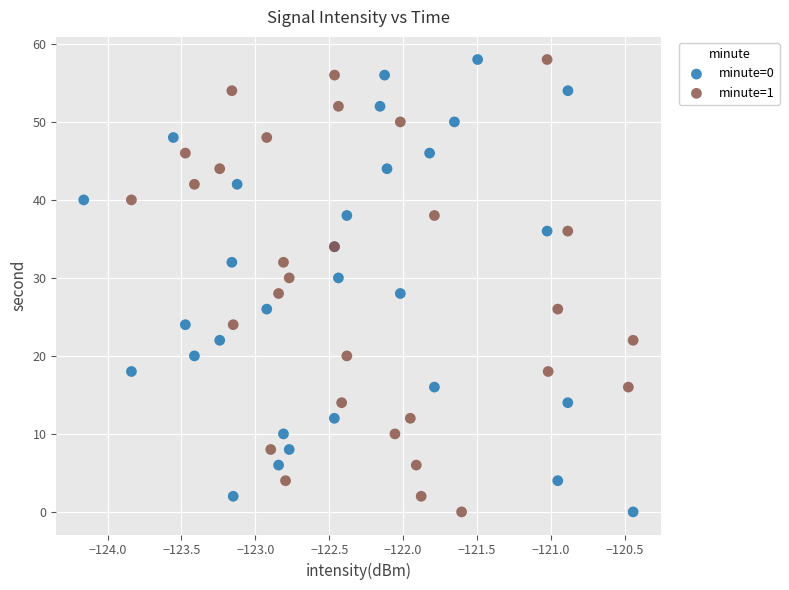

What are all the series names shown in the legend?

minute=0, minute=1